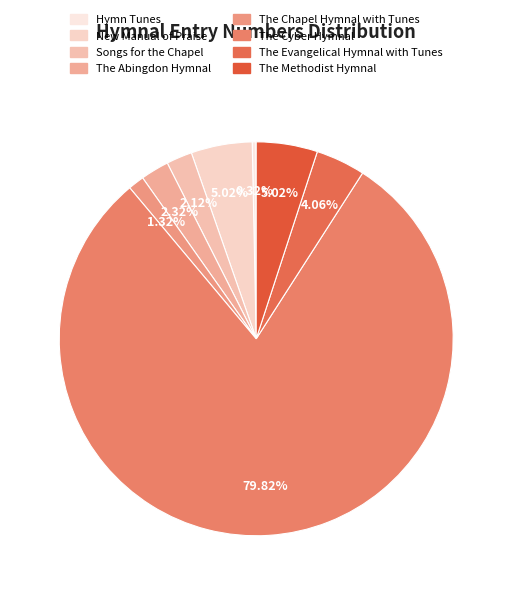

Which category has the biggest portion of the pie?

The Cyber Hymnal